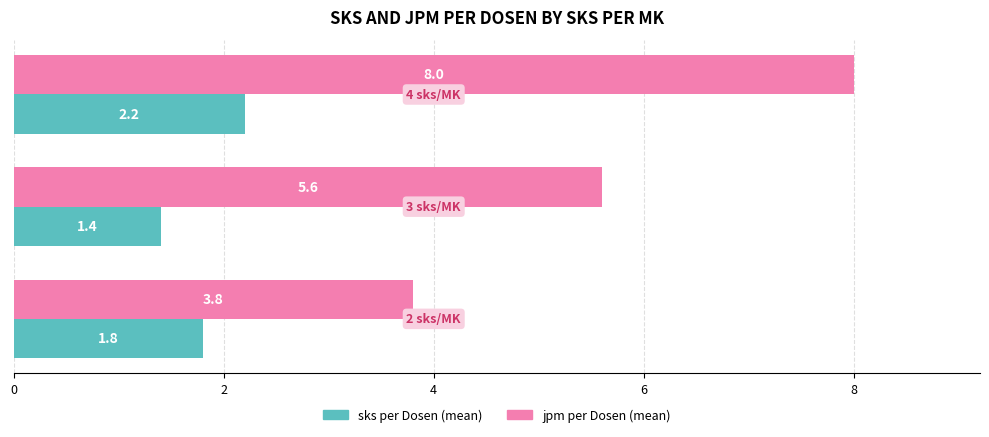

What are all the series names shown in the legend?

sks per Dosen (mean), jpm per Dosen (mean)